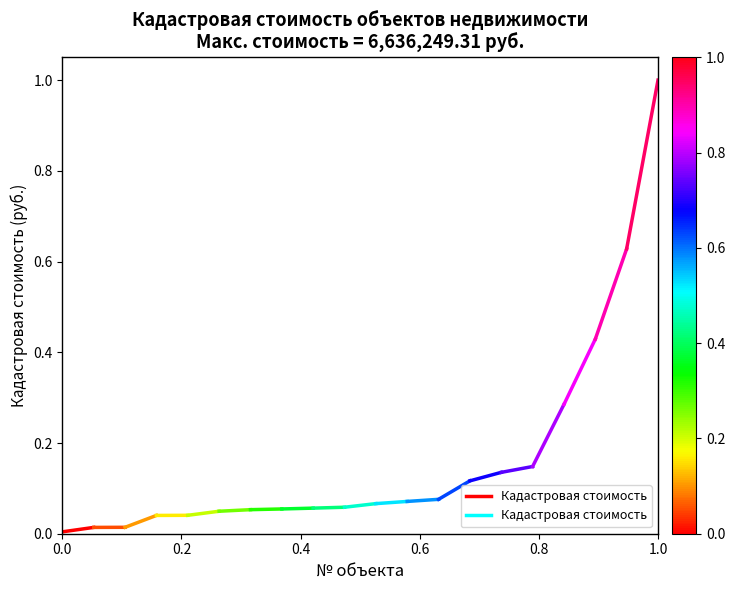

True or false: the data shows 0.0 at 0.0.

True